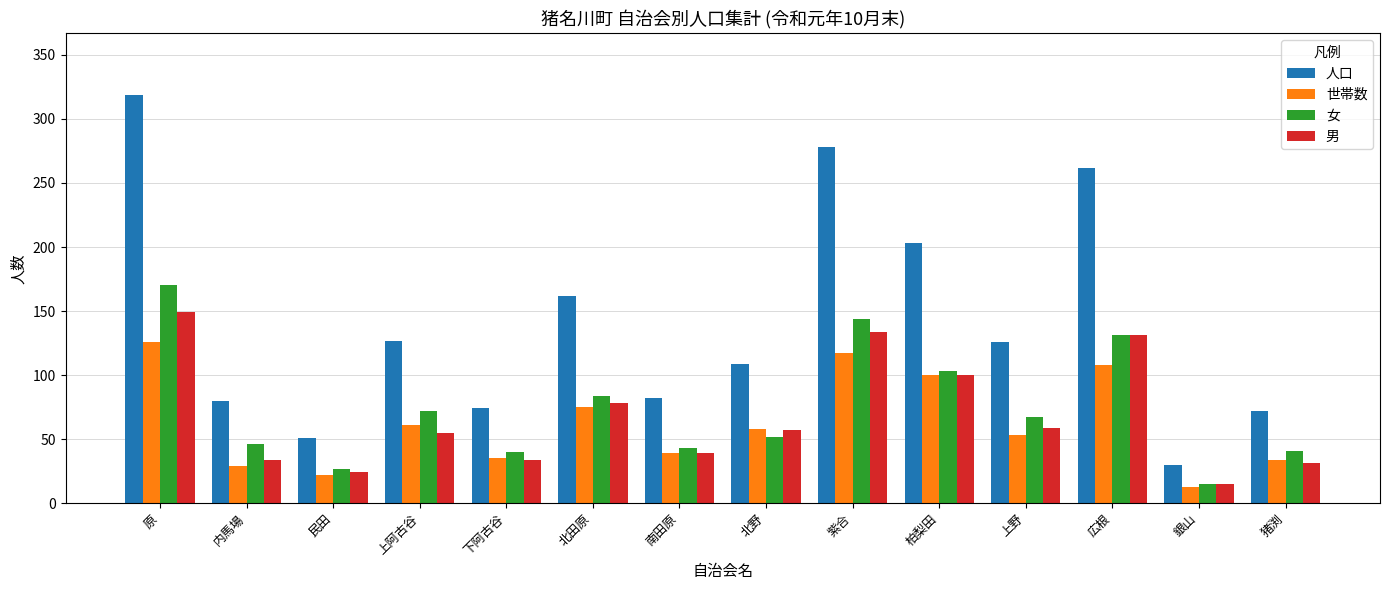

Does the chart contain any negative values?

No